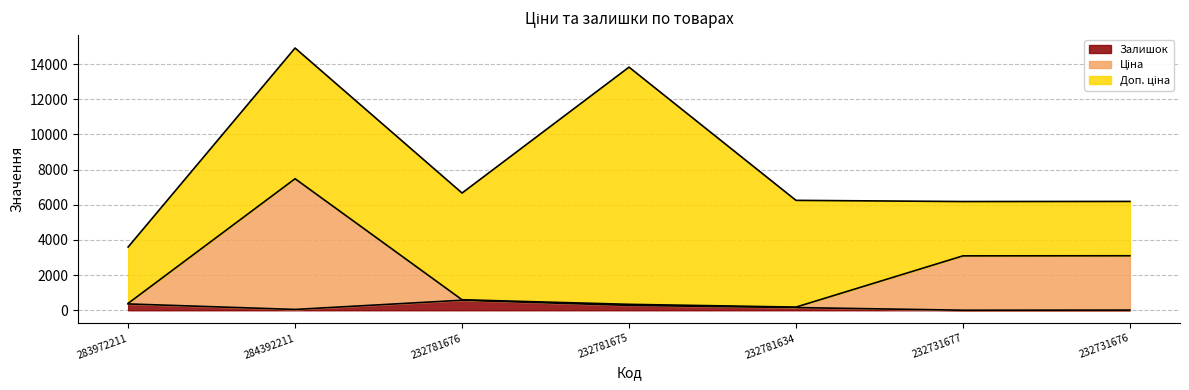

True or false: Ціна and Залишок intersect in this chart.

False